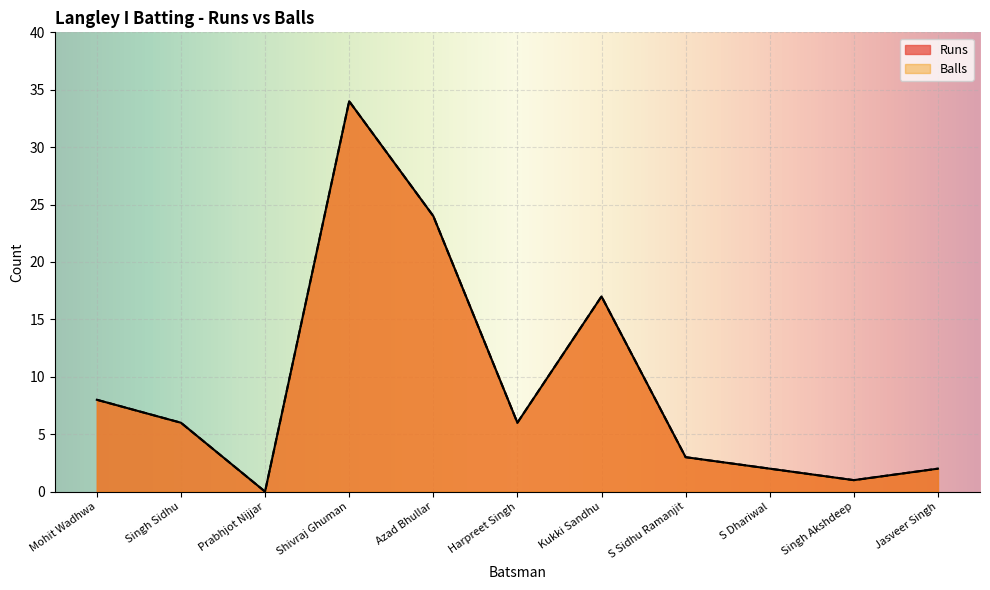

Between Singh Akshdeep and Jasveer Singh, which series saw the biggest shift?

Runs